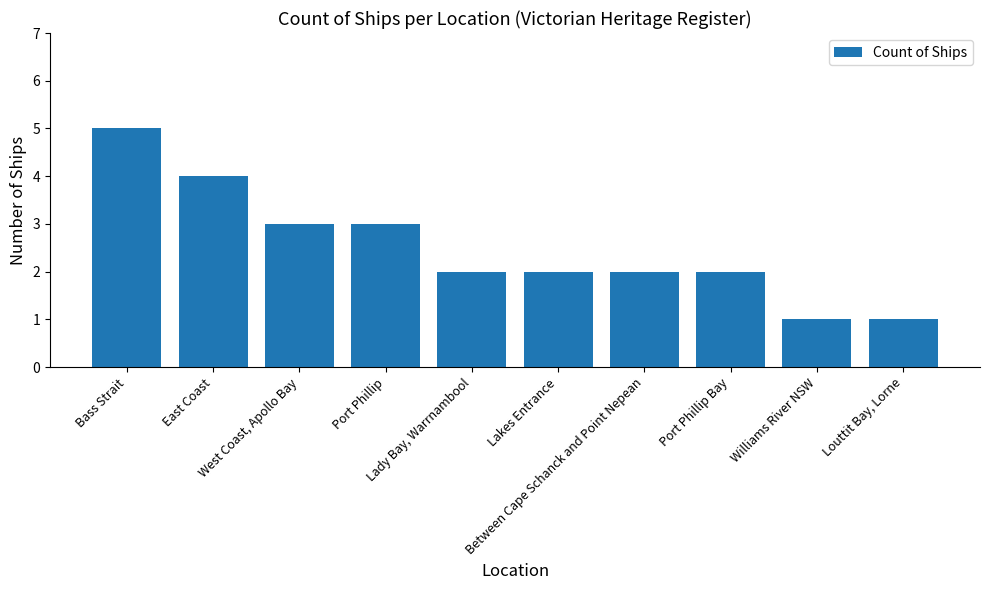

Are the bars horizontal?

No